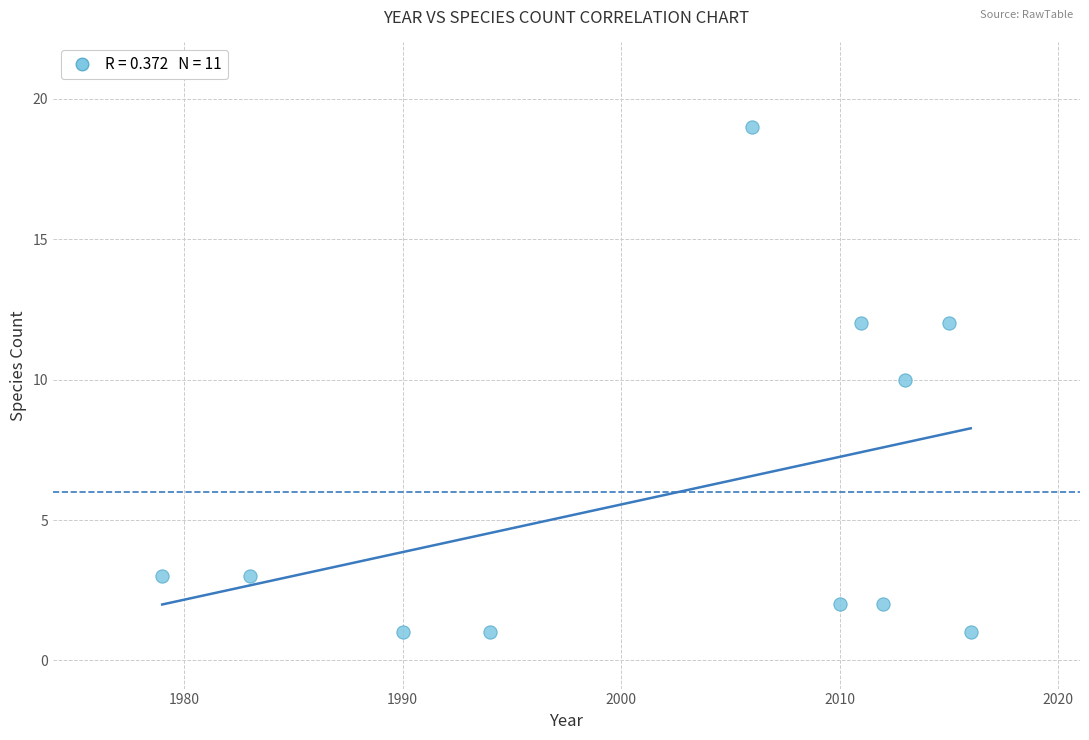

What is the average X value?

2003